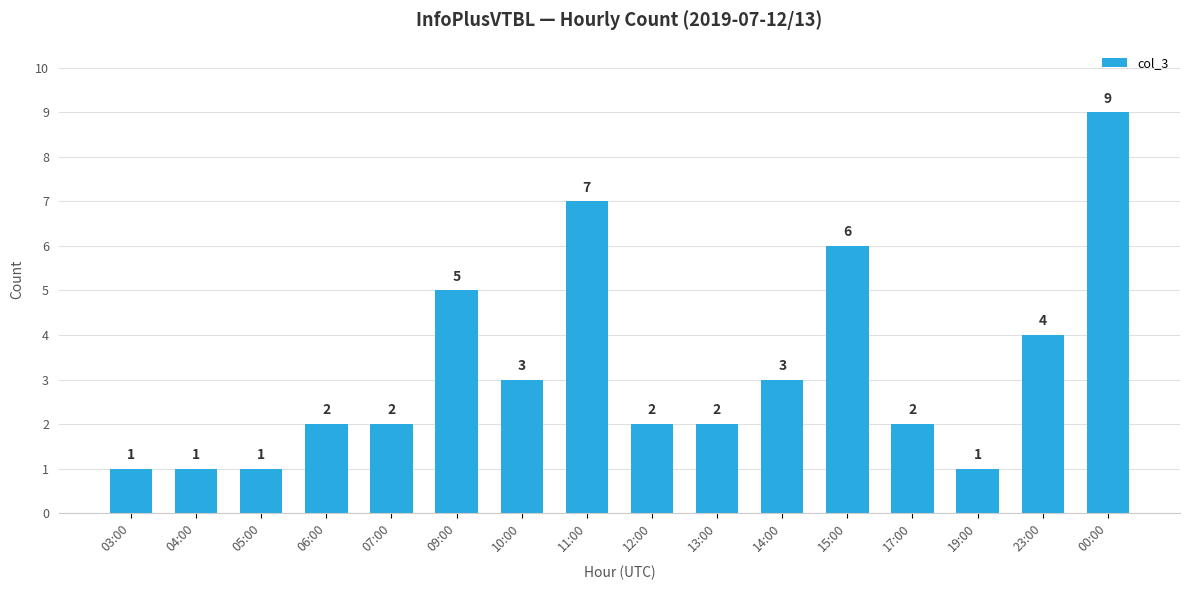

The value at 04:00 is 2. True or false?

False